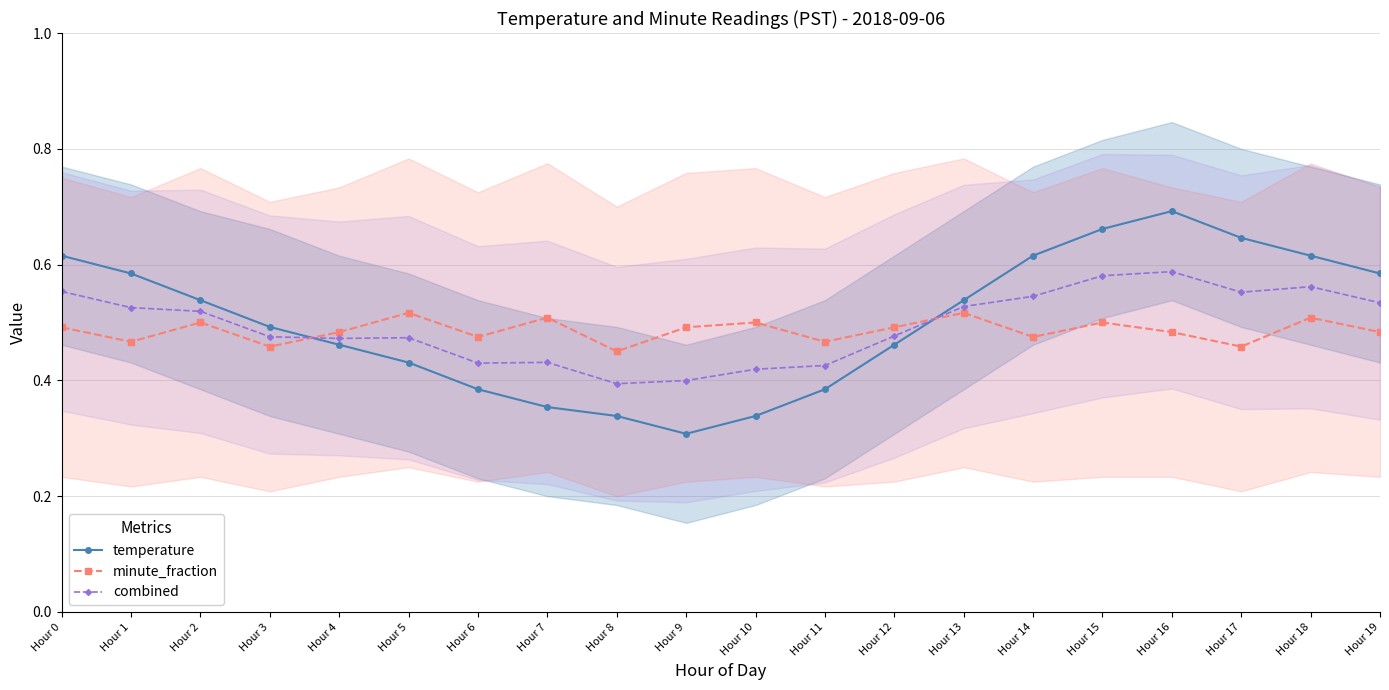

What is the total value across all series at Hour 8?

1.2